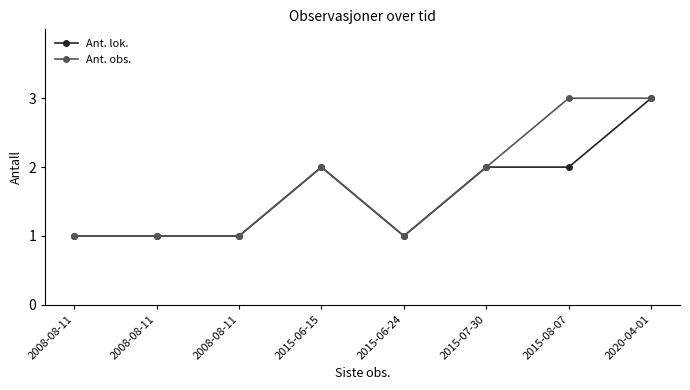

How many data points in Ant. obs. are less than 2?

4